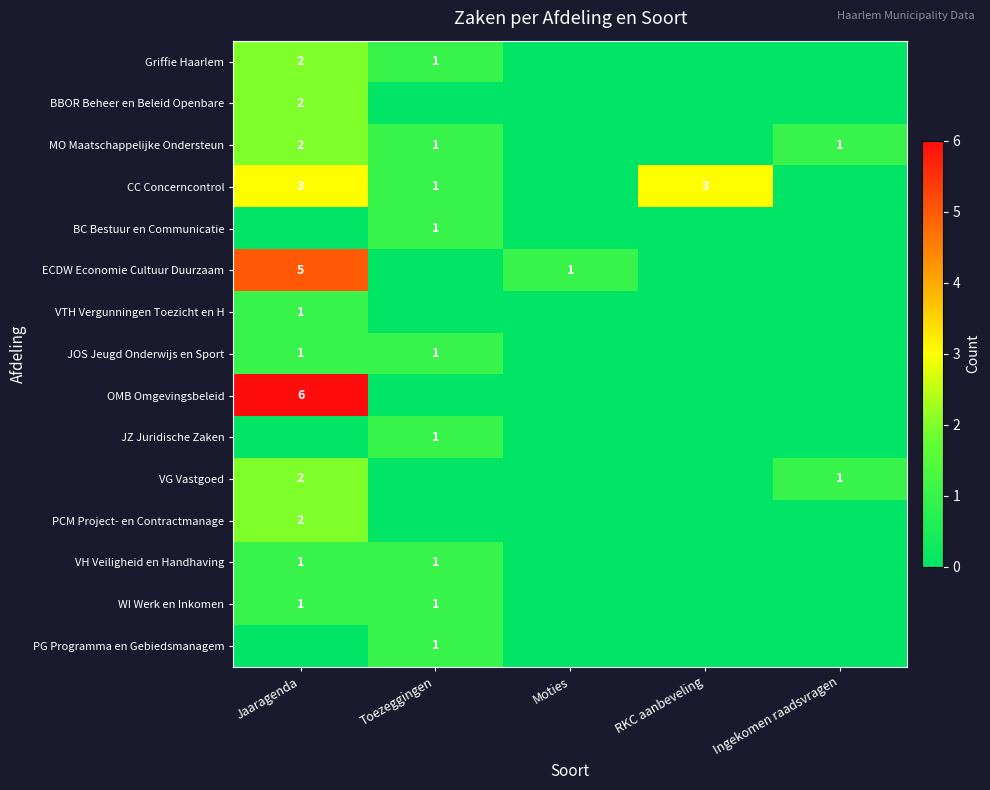

Is it true that Griffie Haarlem equals 1 at Toezeggingen?

True